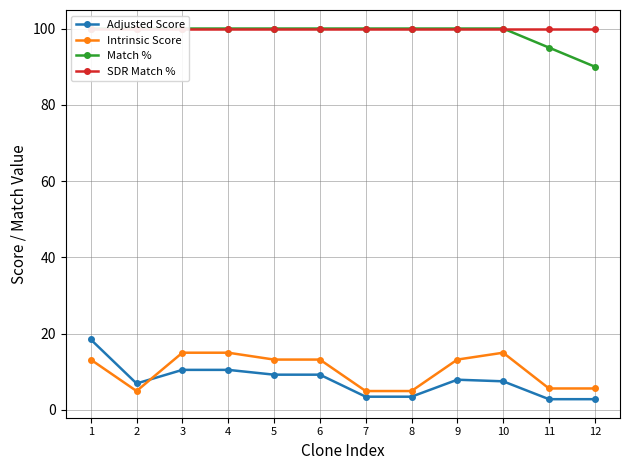

Rank the series at 10 from lowest to highest value.

Adjusted Score, Intrinsic Score, Match %, SDR Match %